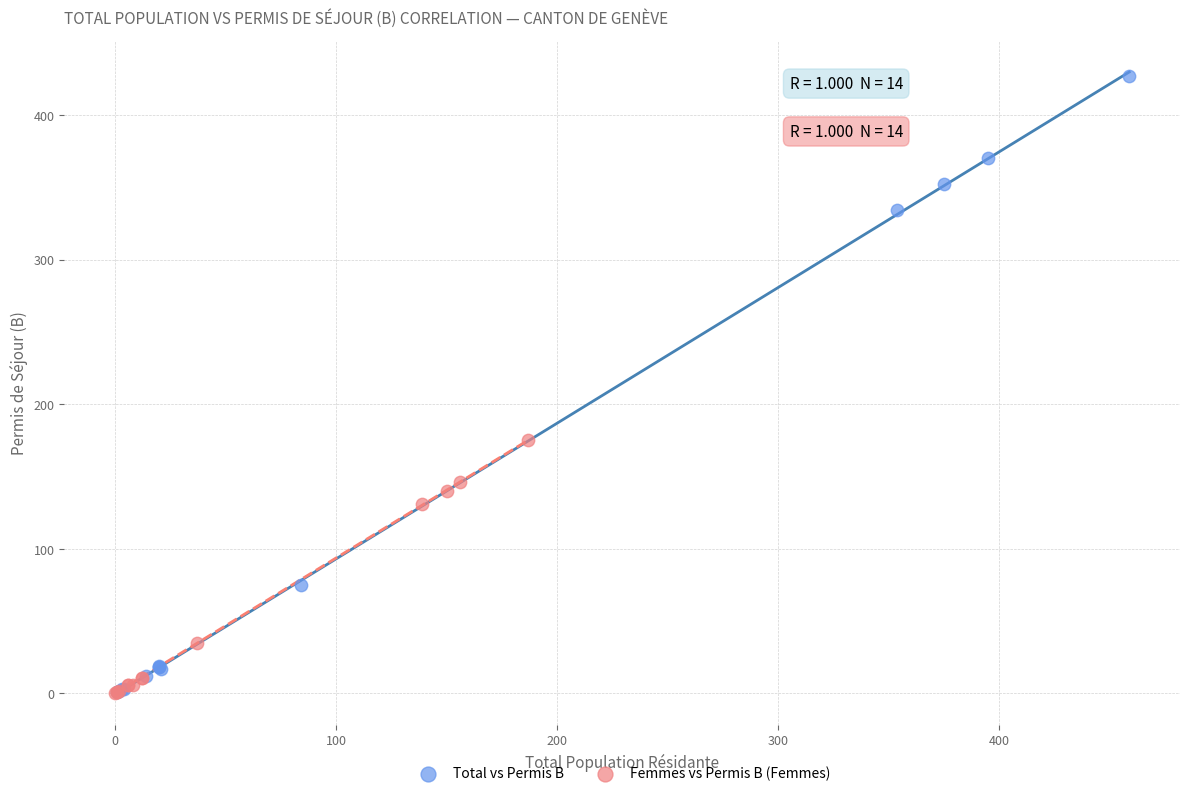

What are all the series names shown in the legend?

Total vs Permis B, Femmes vs Permis B (Femmes)